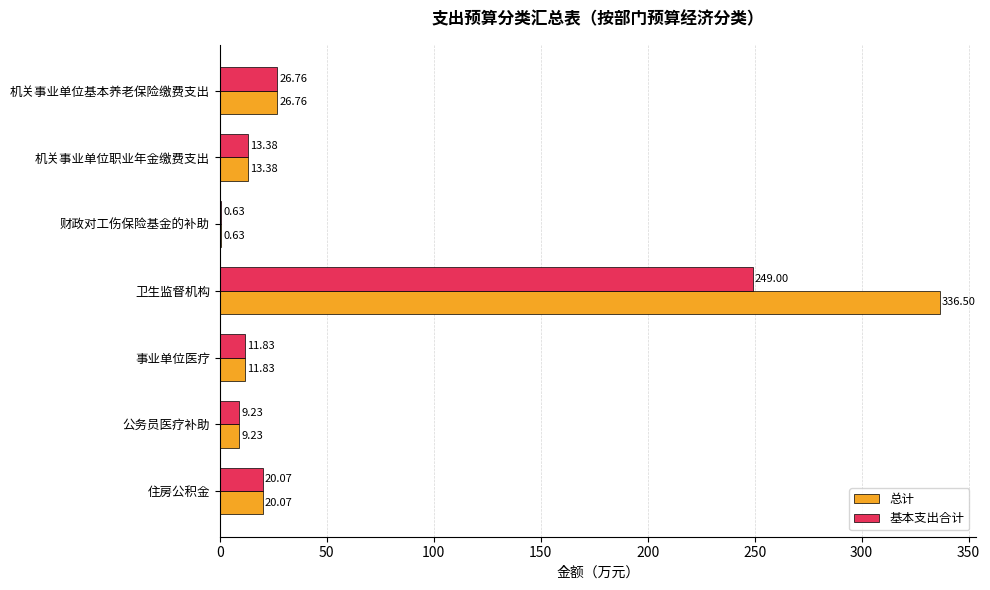

Is the value of 基本支出合计 at 事业单位医疗 greater than the value of 总计 at 机关事业单位职业年金缴费支出?

No